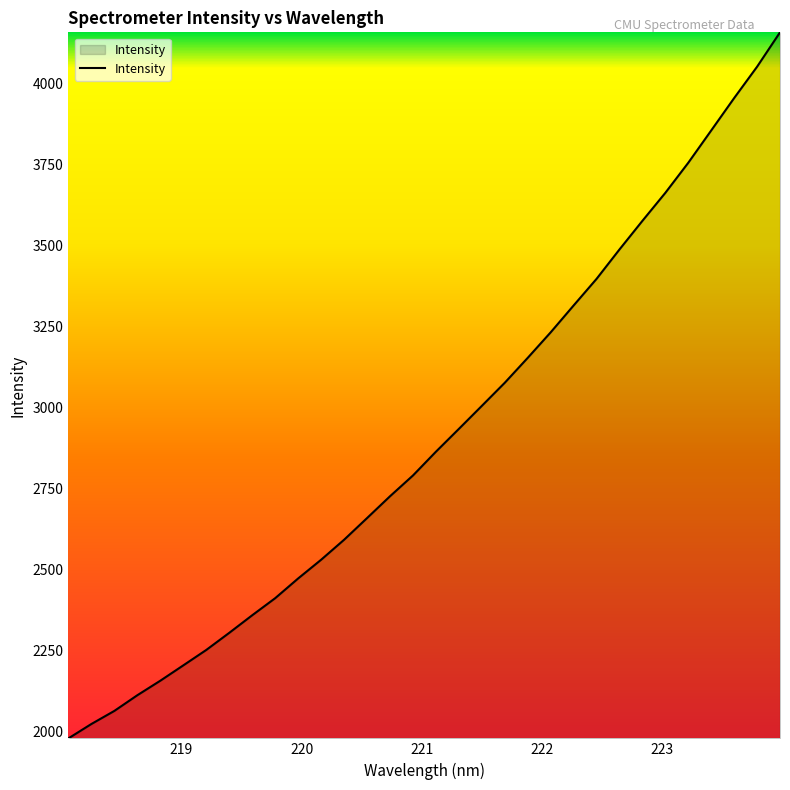

What is the minimum value shown in the chart?

1977.8